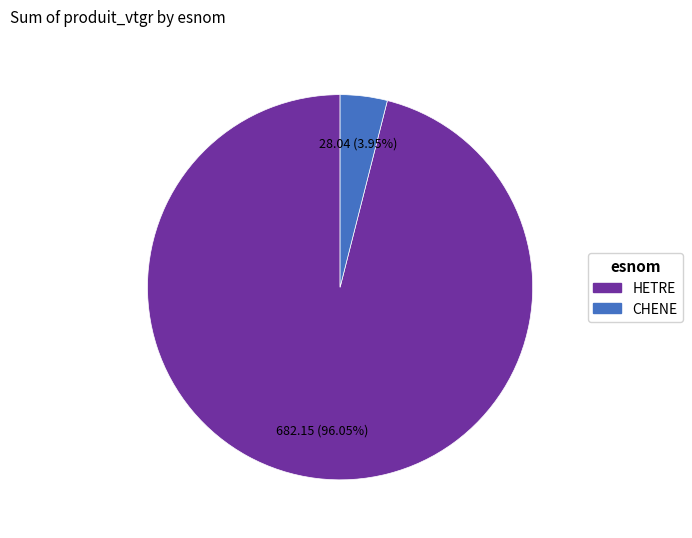

Rank the categories by value from lowest to highest.

CHENE, HETRE